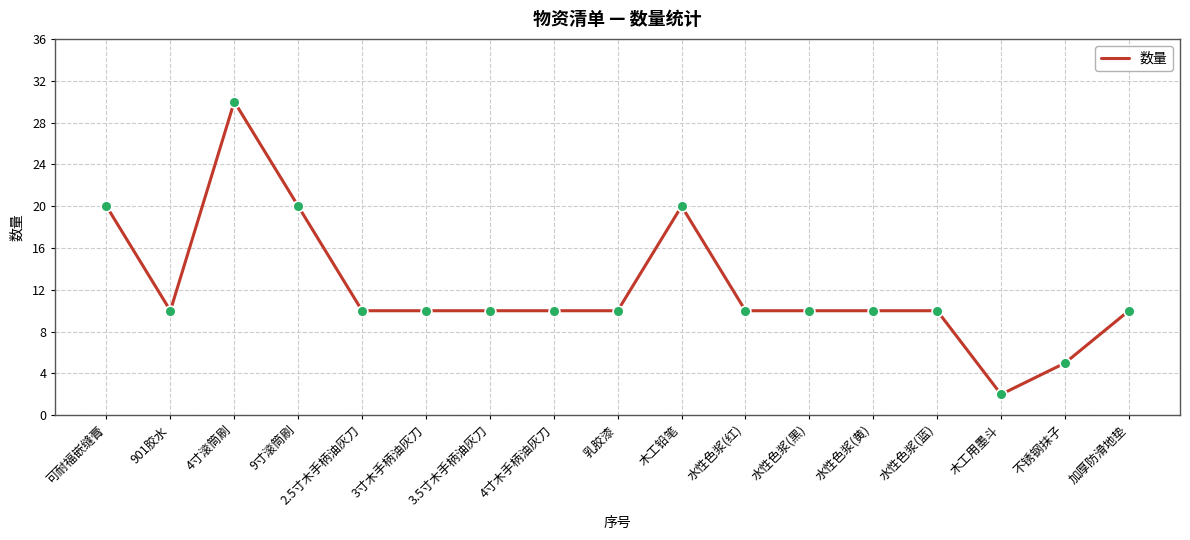

Approximately how many times larger is the value at 木工用墨斗 compared to 9寸滚筒刷?

0.1